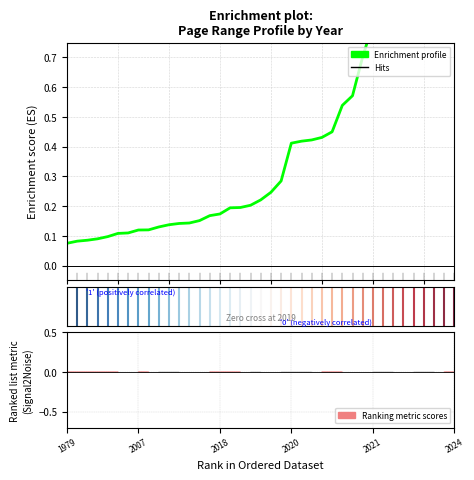

What is the difference between the maximum and second lowest values?

0.9